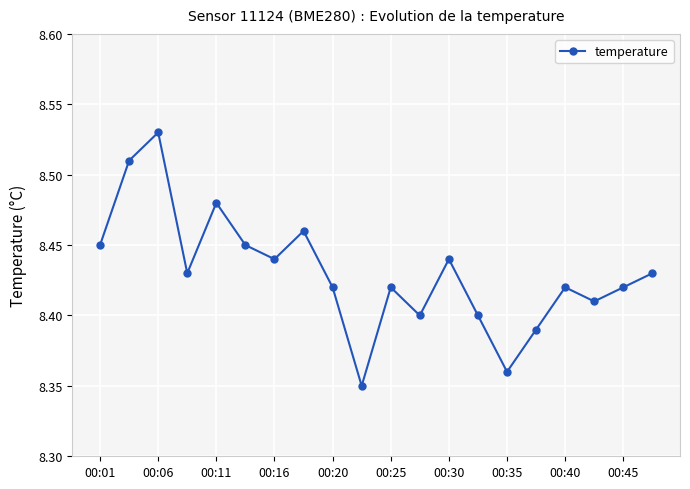

Count the values in the range 8 to 9.

20